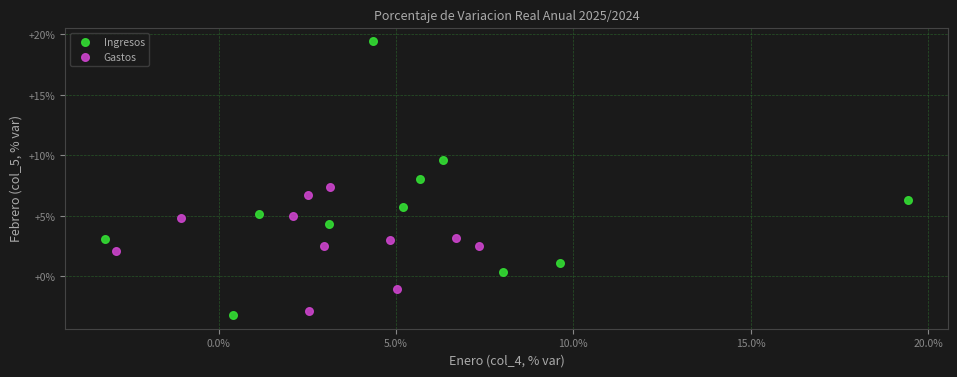

Which series contains the highest Y value?

Ingresos